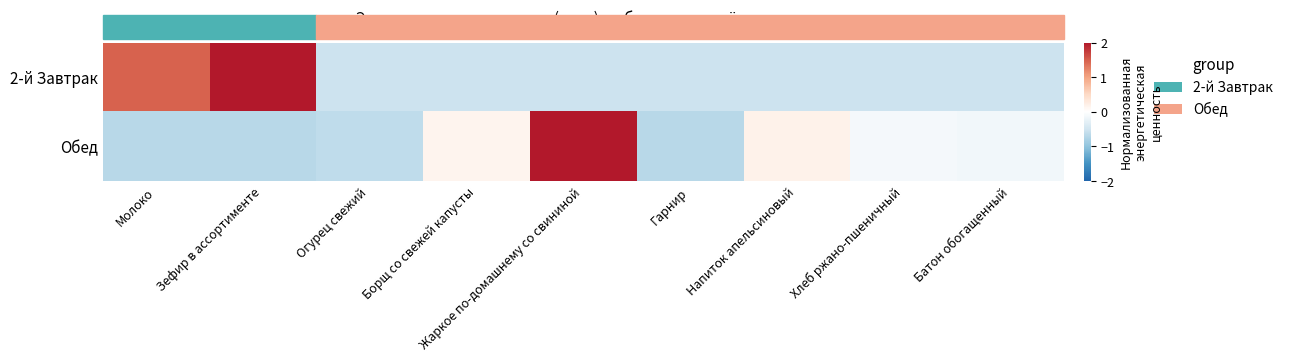

Reading right to left, extract all data points from this chart.

2-й Завтрак: Батон обогащенный=-0.5	Хлеб ржано-пшеничный=-0.5	Напиток апельсиновый=-0.5	Гарнир=-0.5	Жаркое по-домашнему со свининой=-0.5	Борщ со свежей капусты=-0.5	Огурец свежий=-0.5	Зефир в ассортименте=2.2	Молоко=1.5
Обед: Батон обогащенный=-0.1	Хлеб ржано-пшеничный=-0.1	Напиток апельсиновый=0.2	Гарнир=-0.7	Жаркое по-домашнему со свининой=2.7	Борщ со свежей капусты=0.1	Огурец свежий=-0.6	Зефир в ассортименте=-0.7	Молоко=-0.7